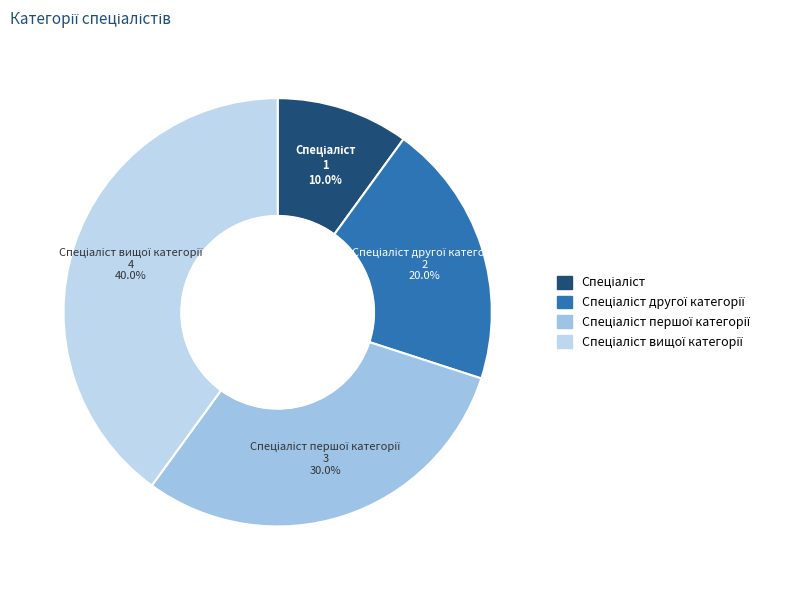

Does any single category account for the majority?

No